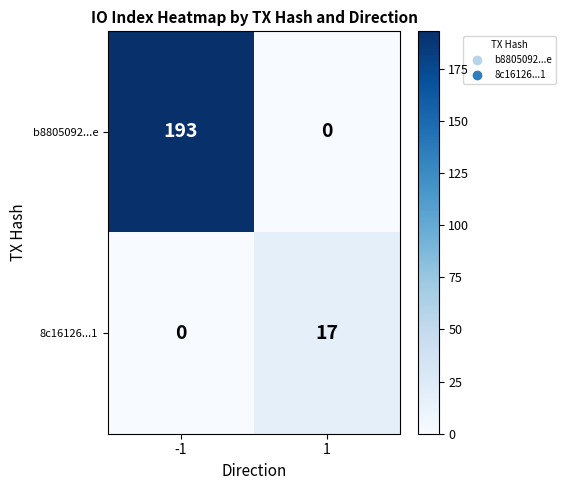

What is the total value across all series at -1?

193